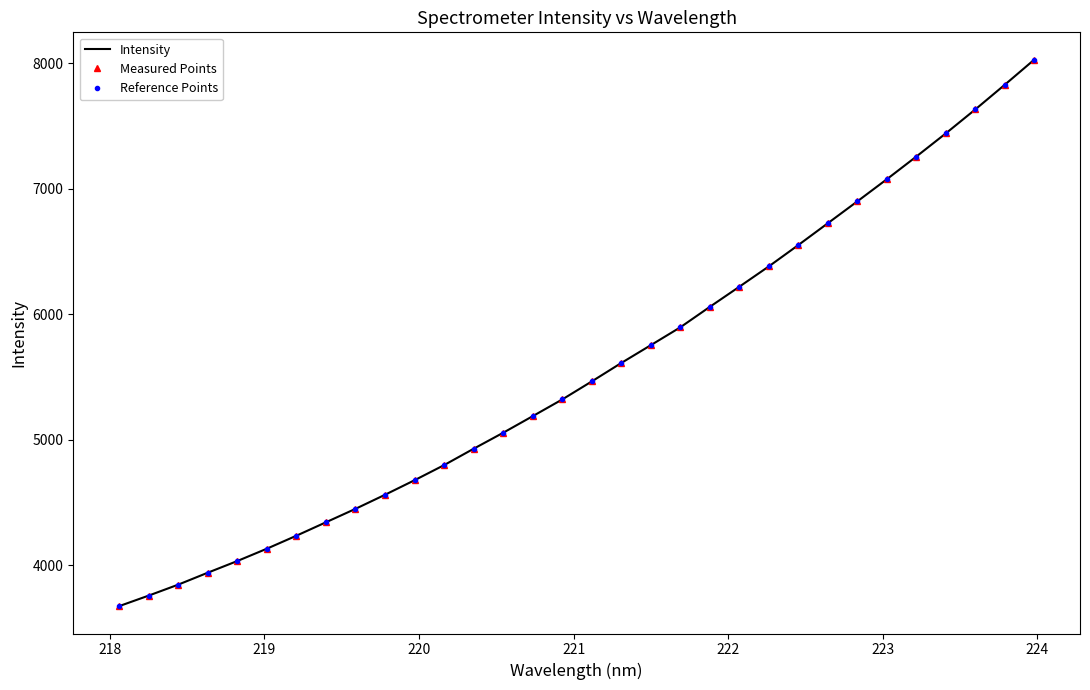

Does the chart have visible grid lines?

No